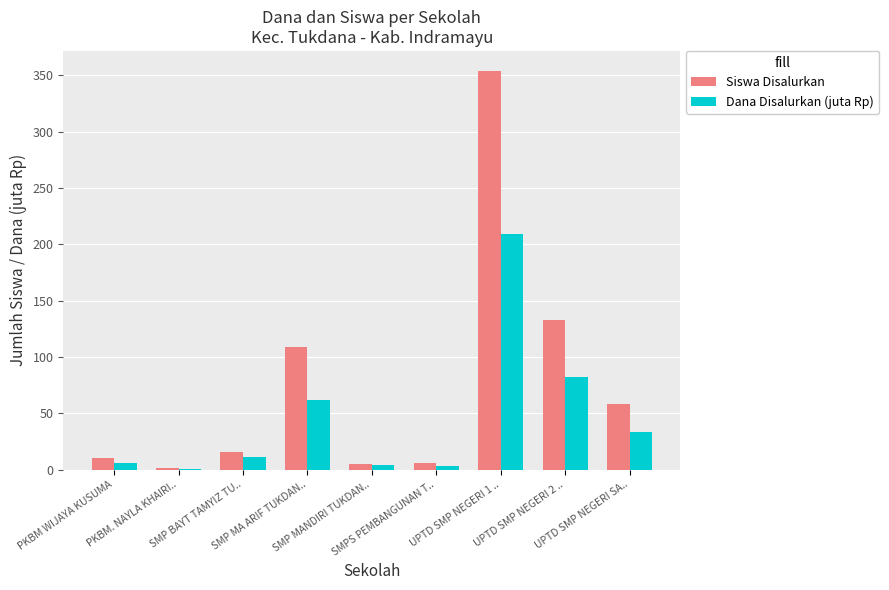

What is the highest value of the Siswa Disalurkan series?

354.0